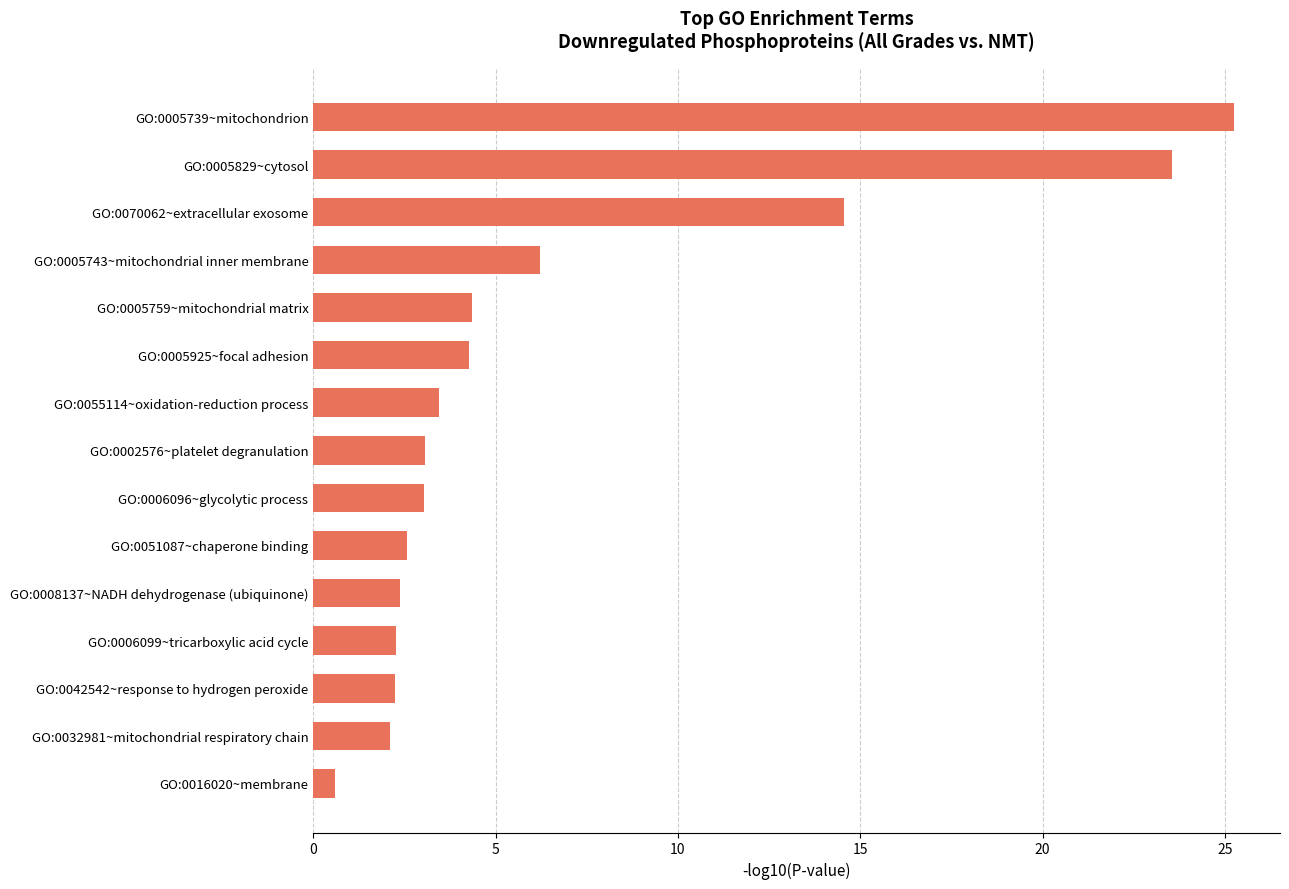

The value at GO:0051087~chaperone binding is 2.6. True or false?

True